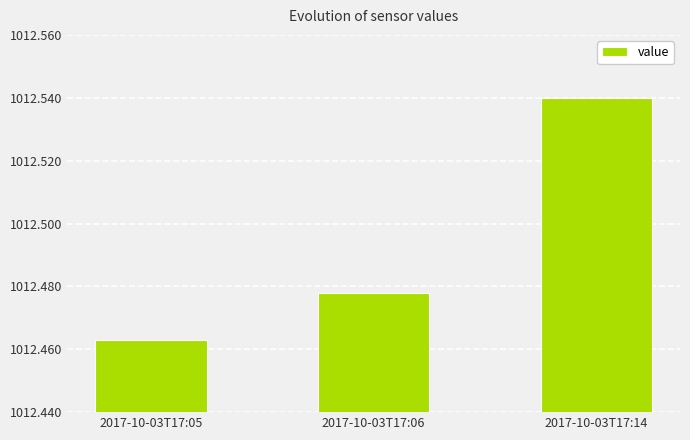

List the labels in order of value, smallest first.

2017-10-03T17:05, 2017-10-03T17:06, 2017-10-03T17:14